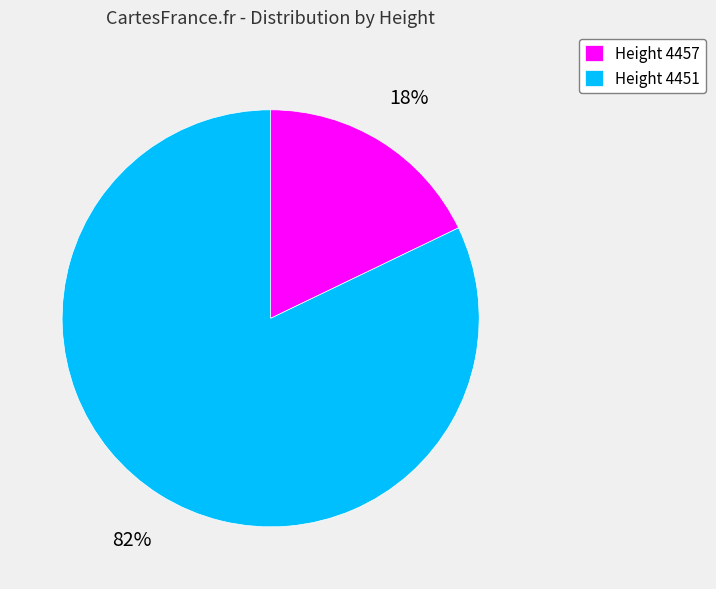

The Height 4451 slice represents 70% of the pie. True or false?

False